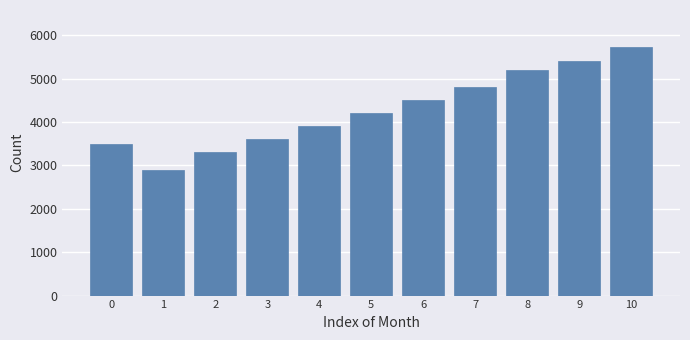

Reading left to right, list all the values displayed in this chart.

3500	2900	3300	3600	3900	4200	4500	4800	5190	5410	5720